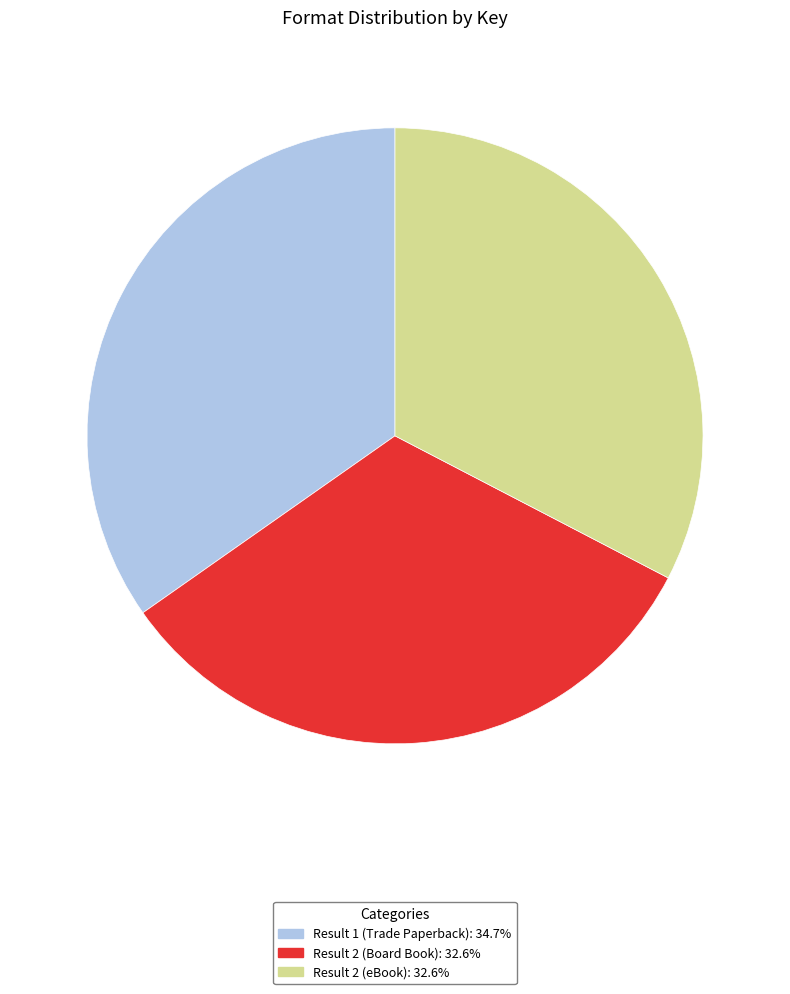

What is the ratio of the value at Result 2 (Board Book) to the value at Result 1 (Trade Paperback)?

0.9